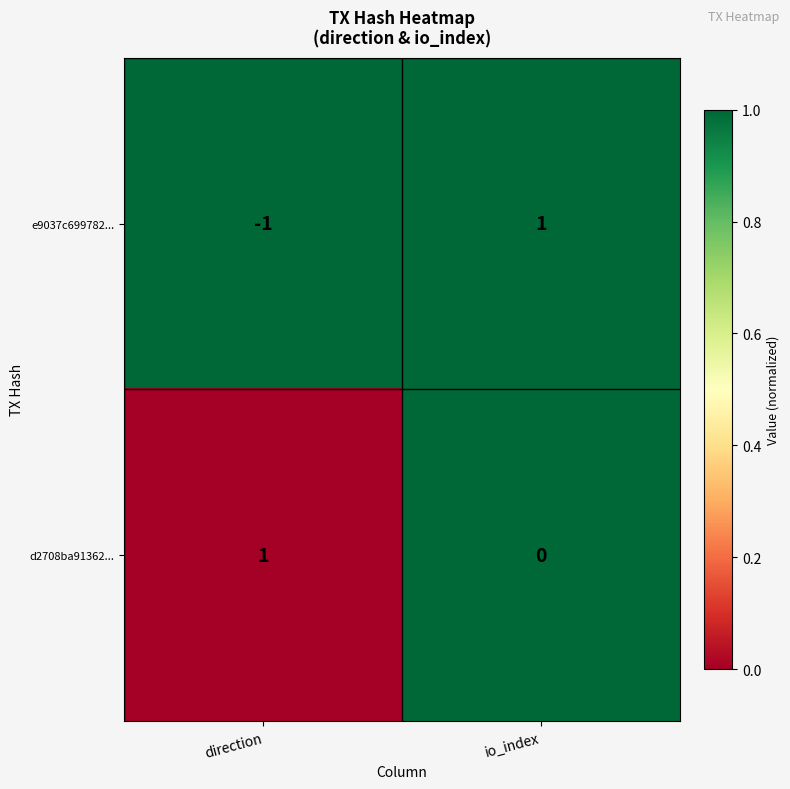

Which series changed the most between direction and io_index?

e9037c699782...